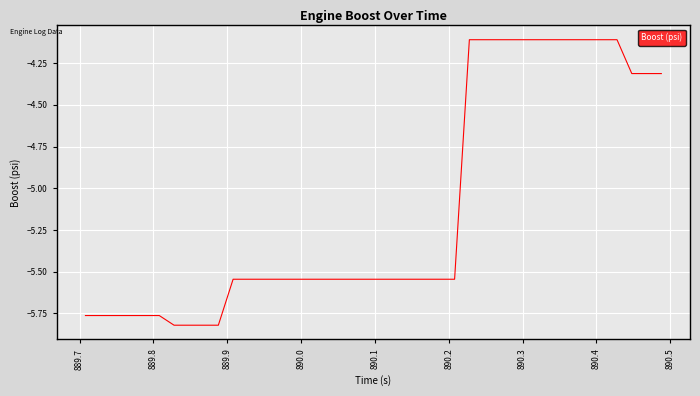

What is the greatest value displayed?

-4.1